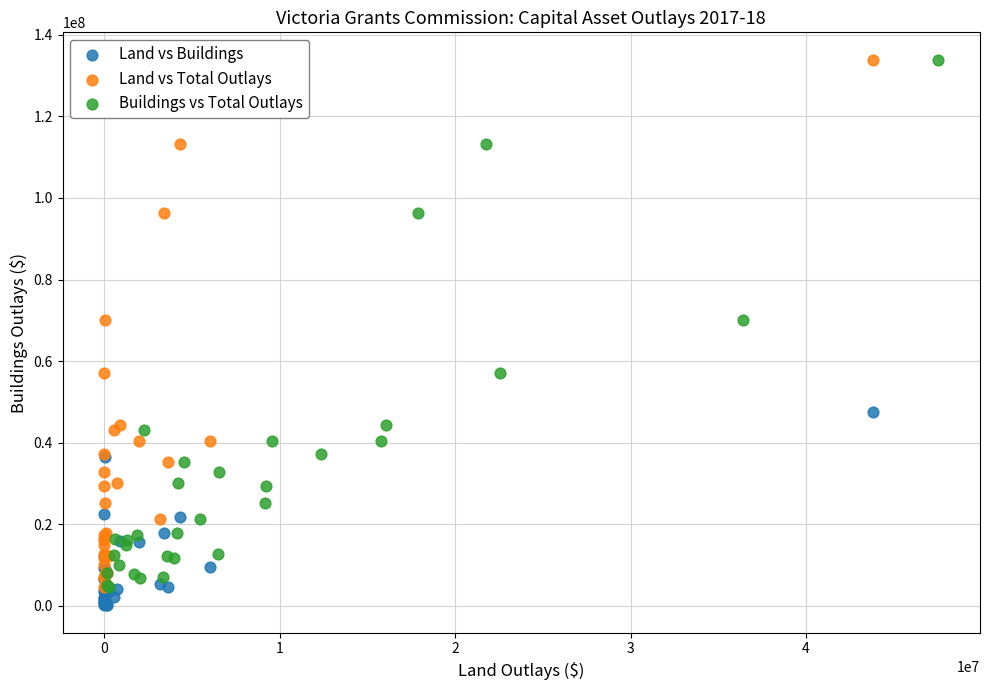

What are all the series names shown in the legend?

Land vs Buildings, Land vs Total Outlays, Buildings vs Total Outlays